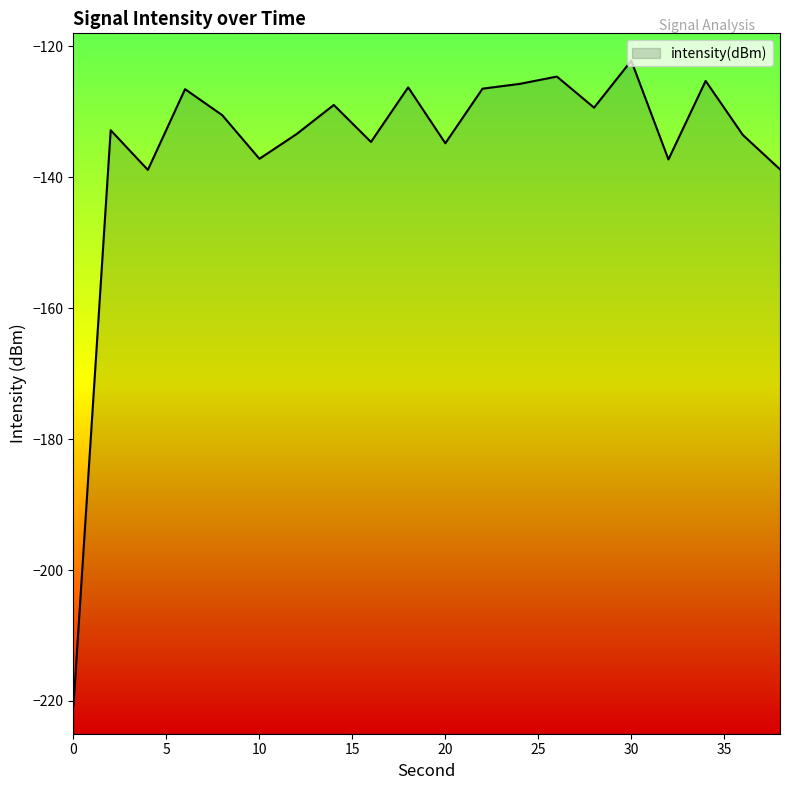

What is the maximum value shown in the chart?

-122.2